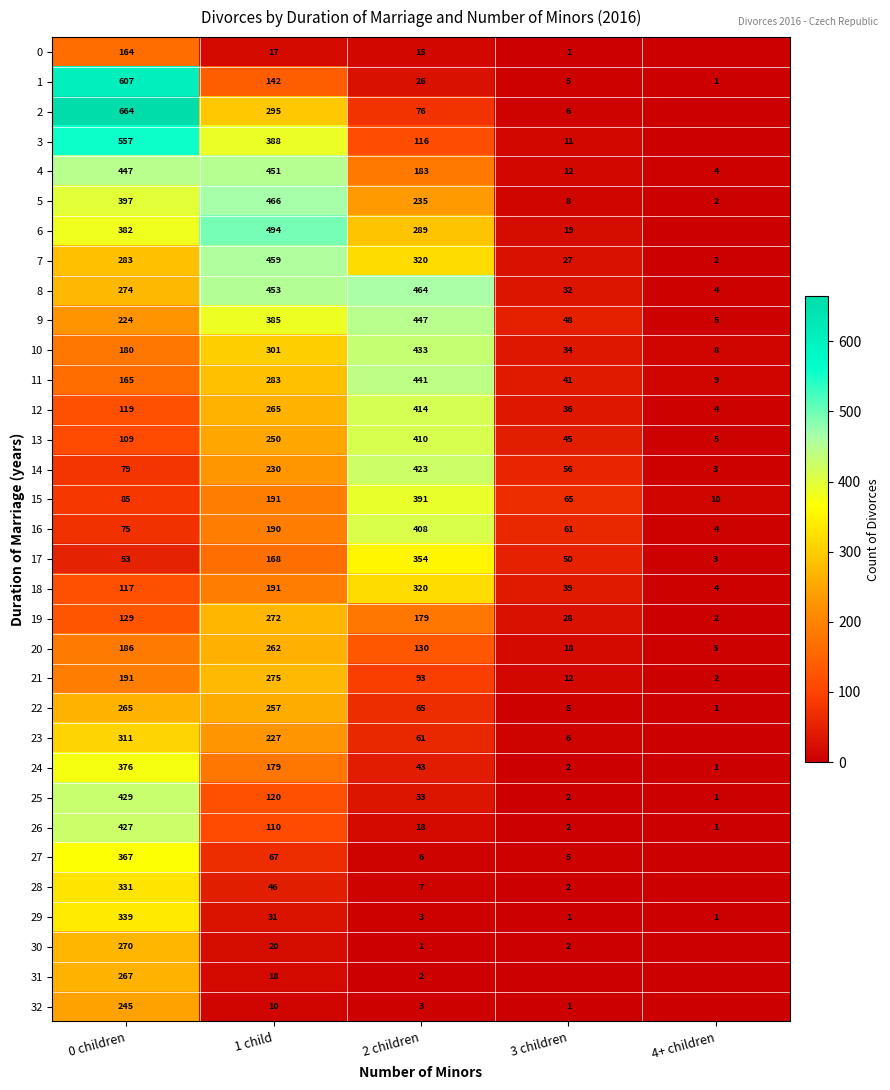

At which label is 4 closest to 227?

2 children